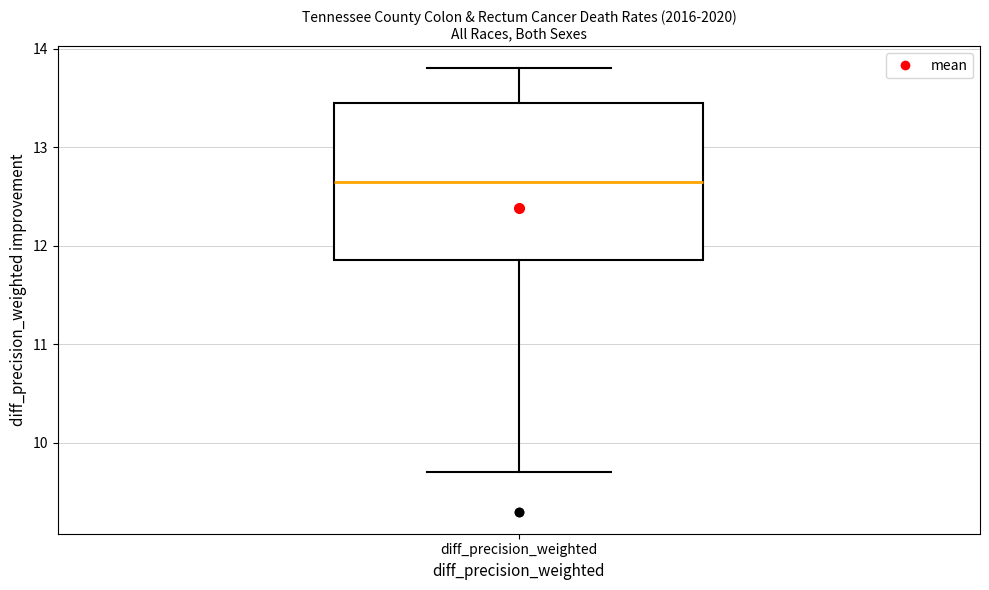

Transcribe this box plot: give where the median line is, the range the box spans, and where the two whiskers end, as read against the y-axis. The values are not printed on the chart, so give them approximately, as read against the axis.

median 12.7, box 11.9 to 13.5, whiskers 9.7 to 13.8